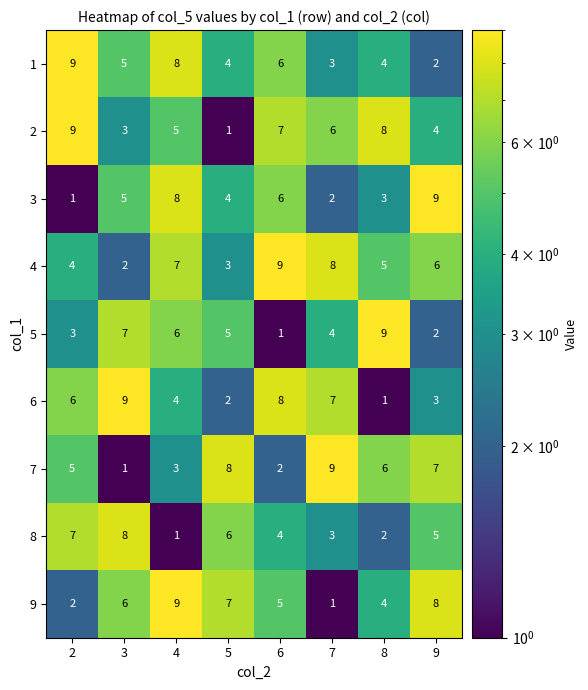

What is the difference between the highest and lowest values at 4?

8